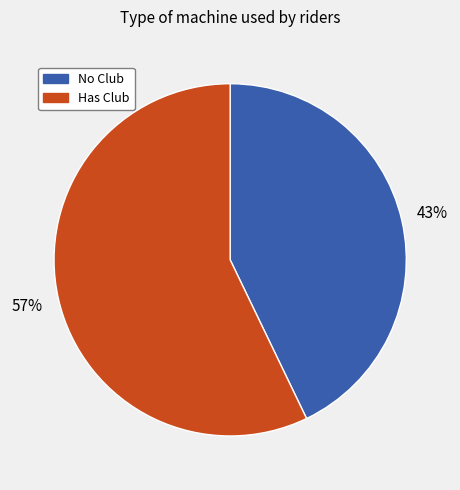

Is there any slice that represents more than half of the pie?

Yes